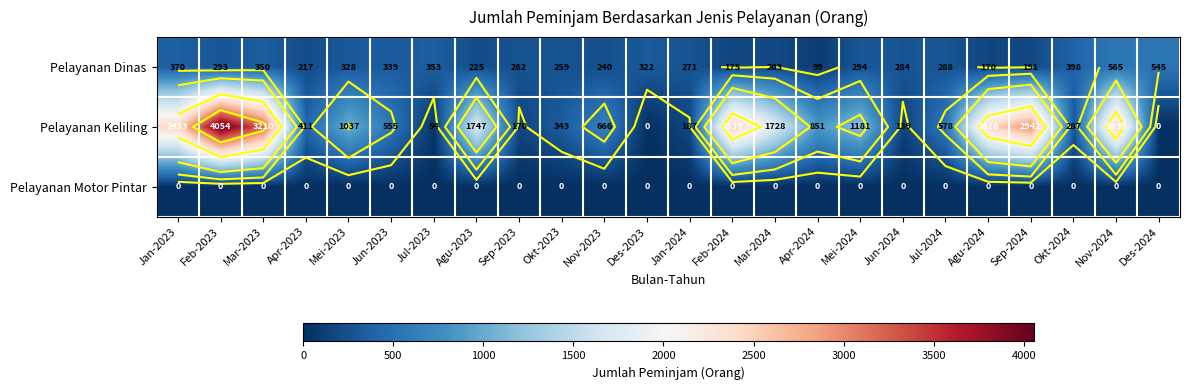

How many distinct data groups are displayed?

3